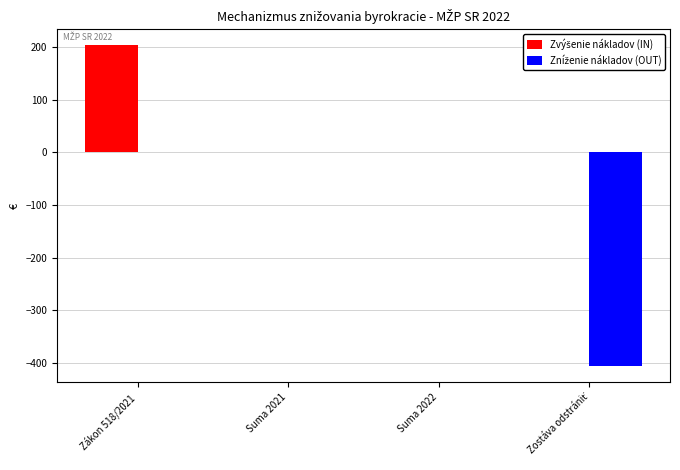

What is the greatest value displayed?

203